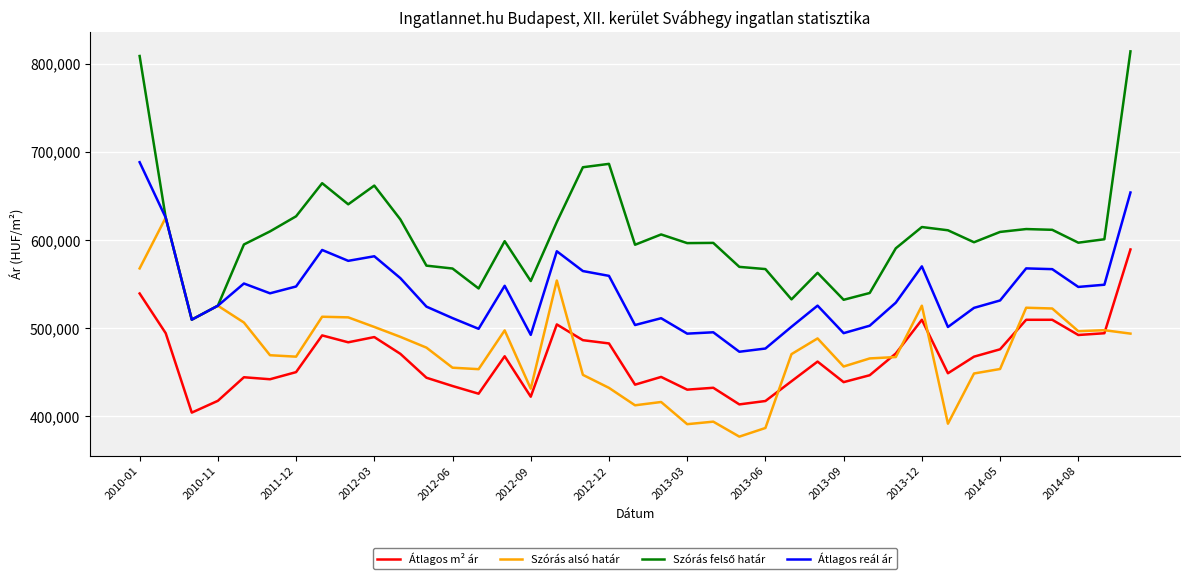

What is the maximum value shown in the chart?

813932